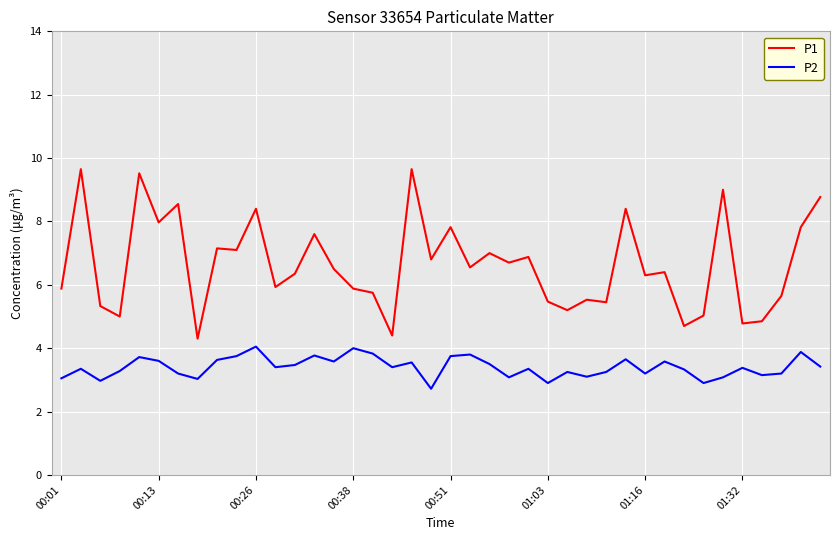

Which series has the widest spread of values?

P1